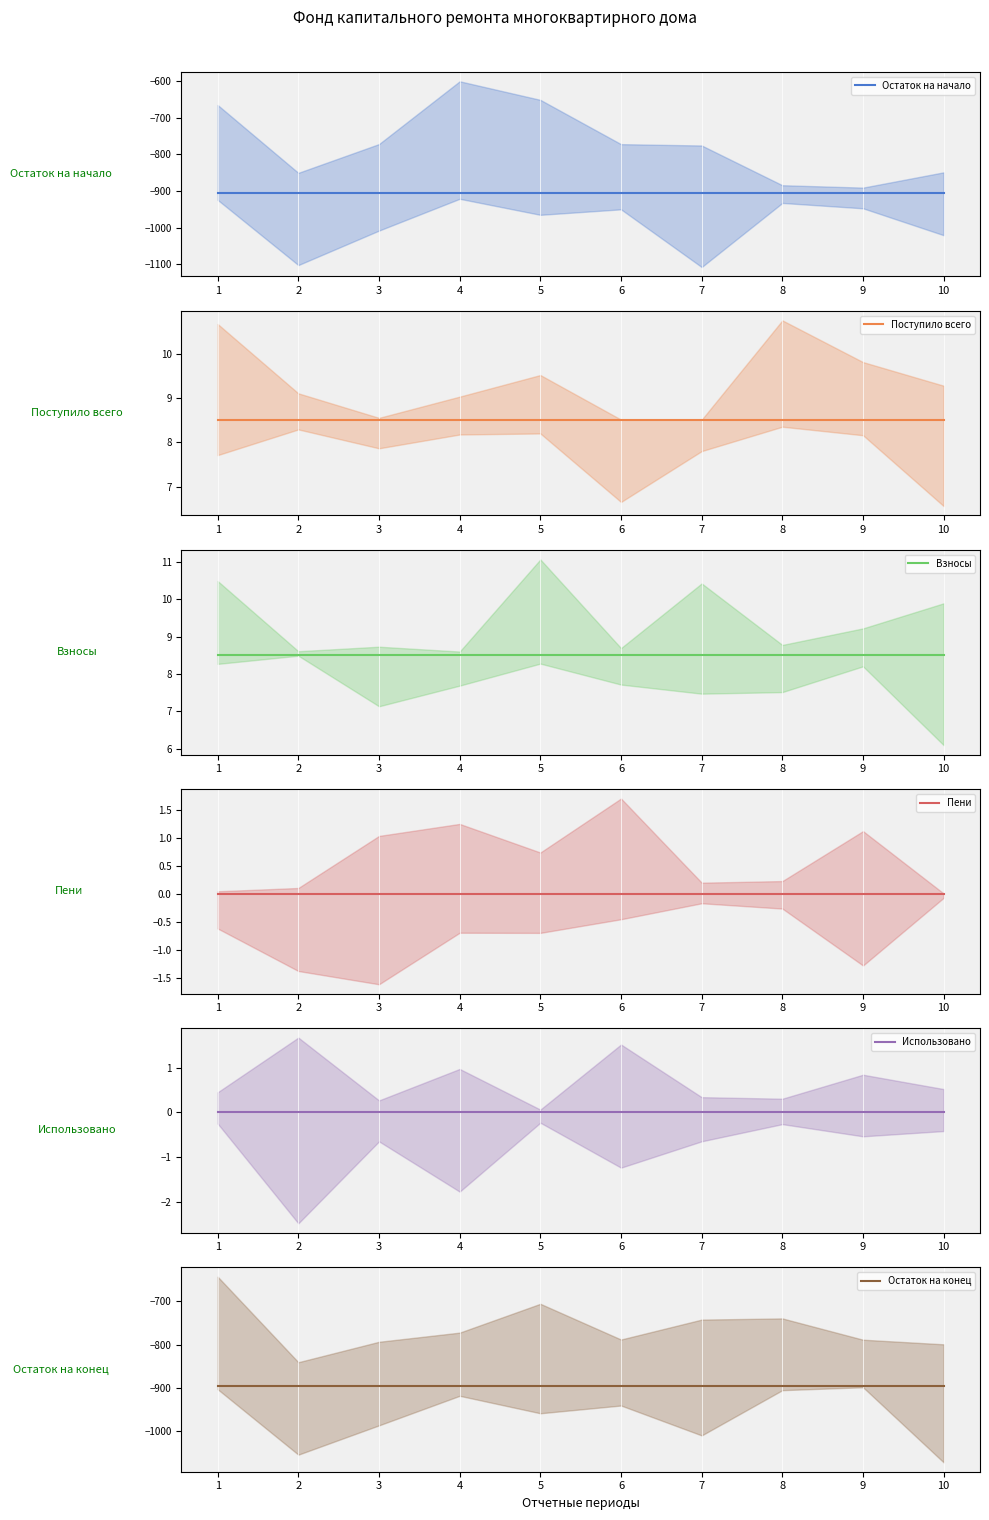

Count the number of data series in this chart.

6